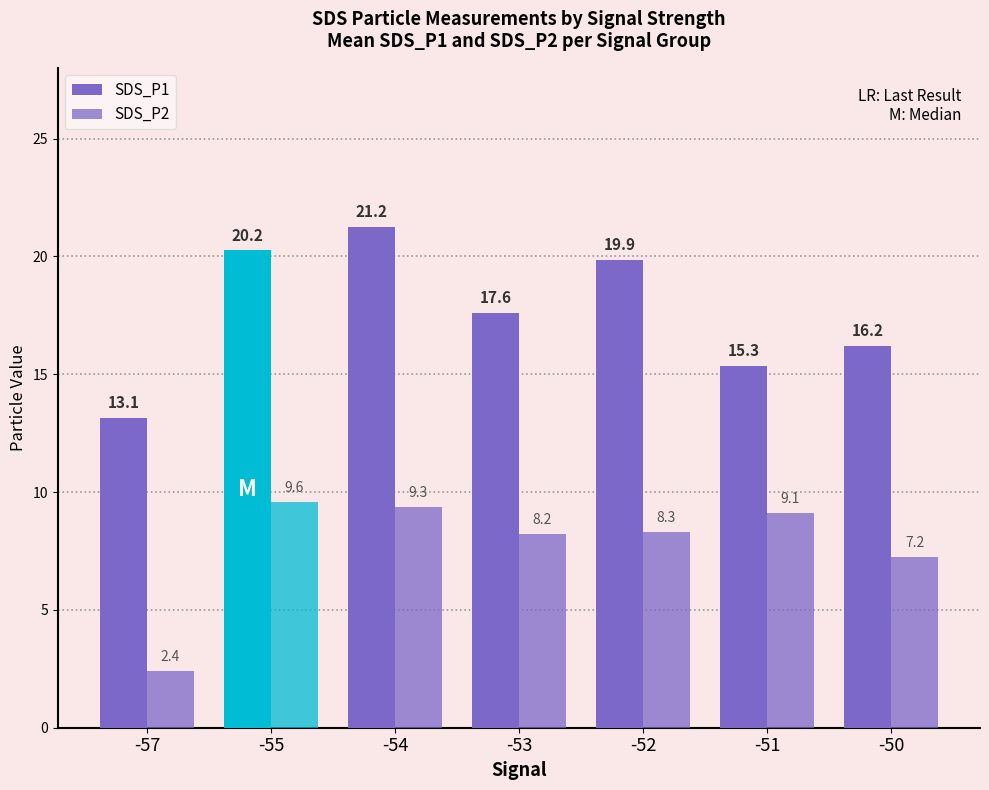

How many values in the SDS_P2 series exceed 8?

5